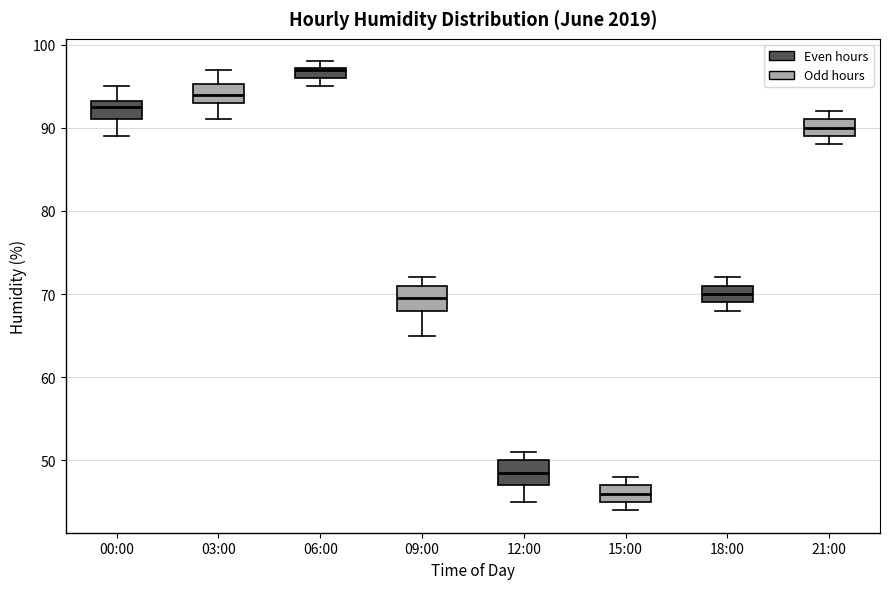

Which box's median line is the lowest?

15:00